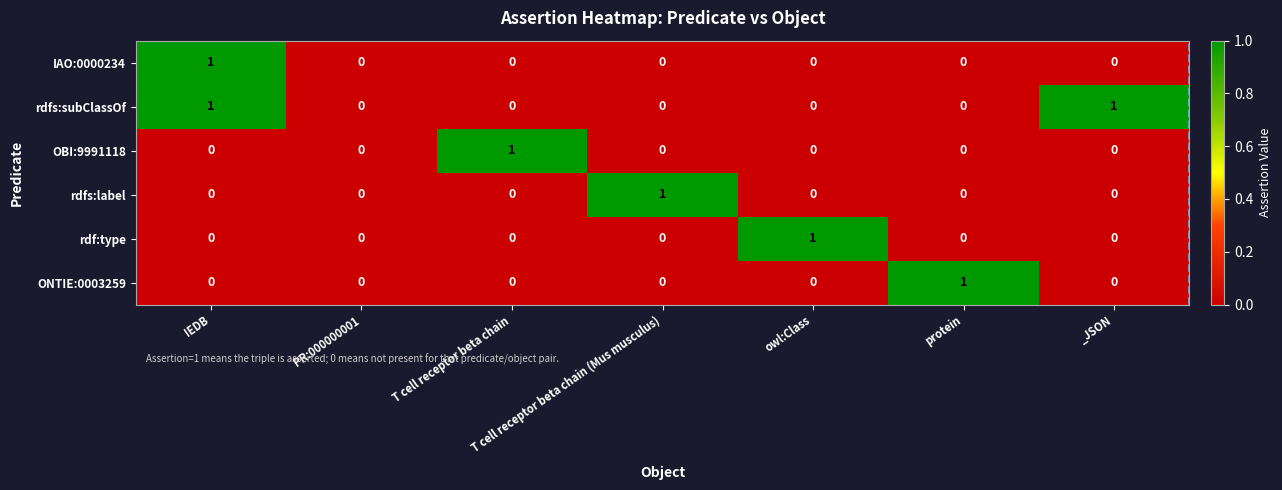

What is the difference between the highest and lowest values at protein?

1